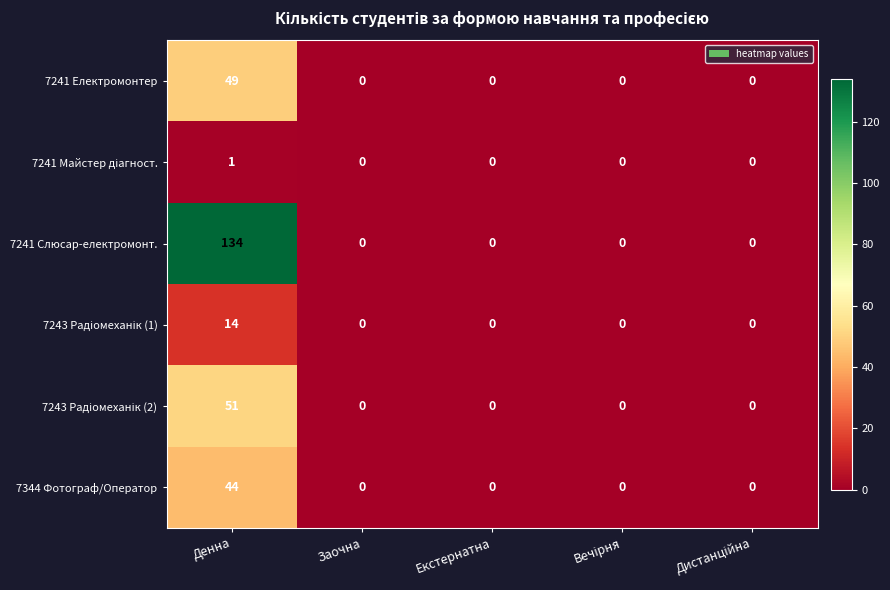

What is the average value of the 7241 Слюсар-електромонт. series?

27